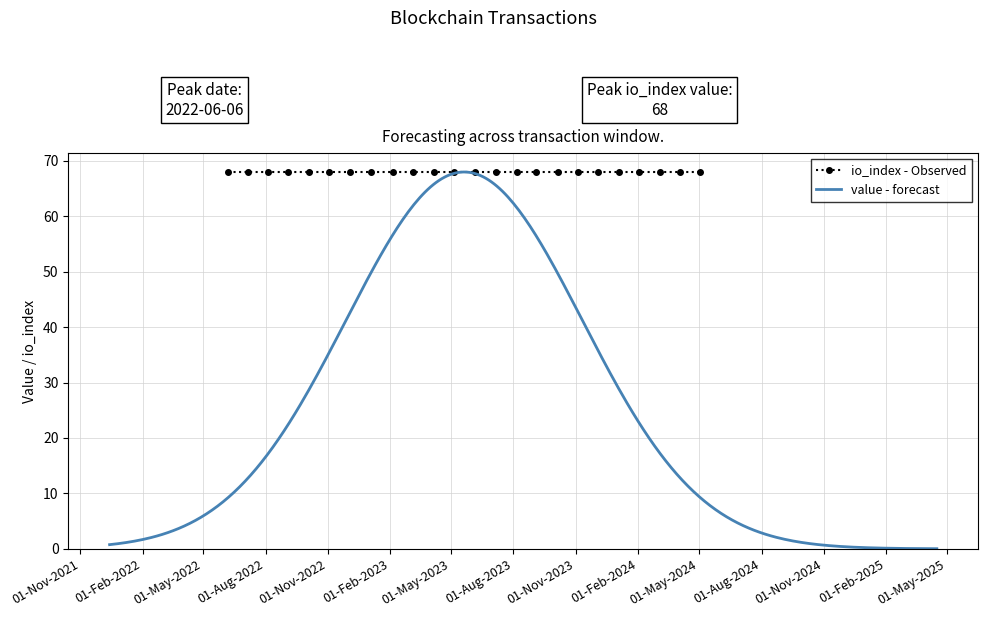

Is it true that value equals 0.1 at 1?

False